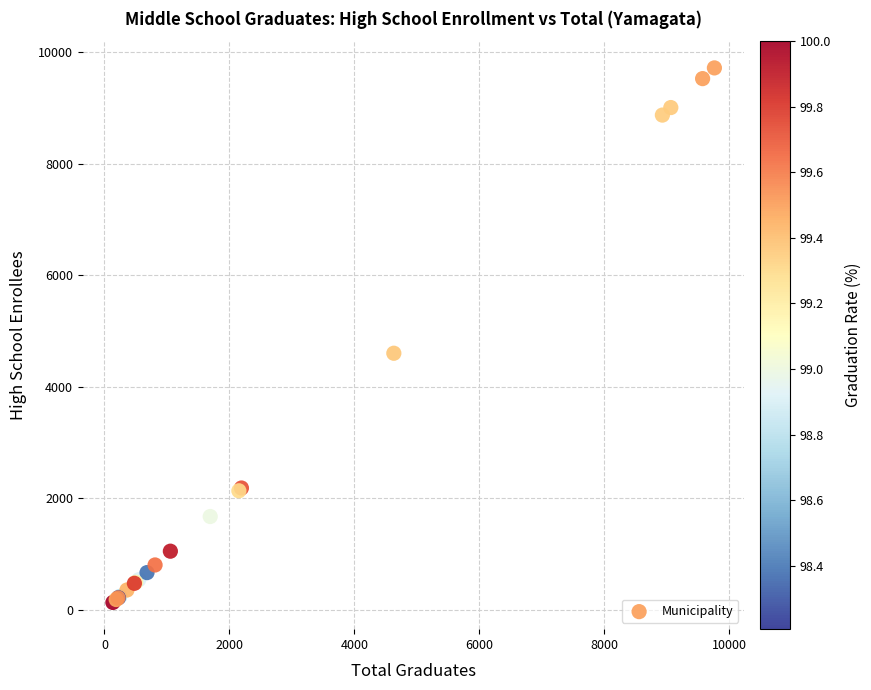

What Y value in the scatter plot is closest to 4928?

4604